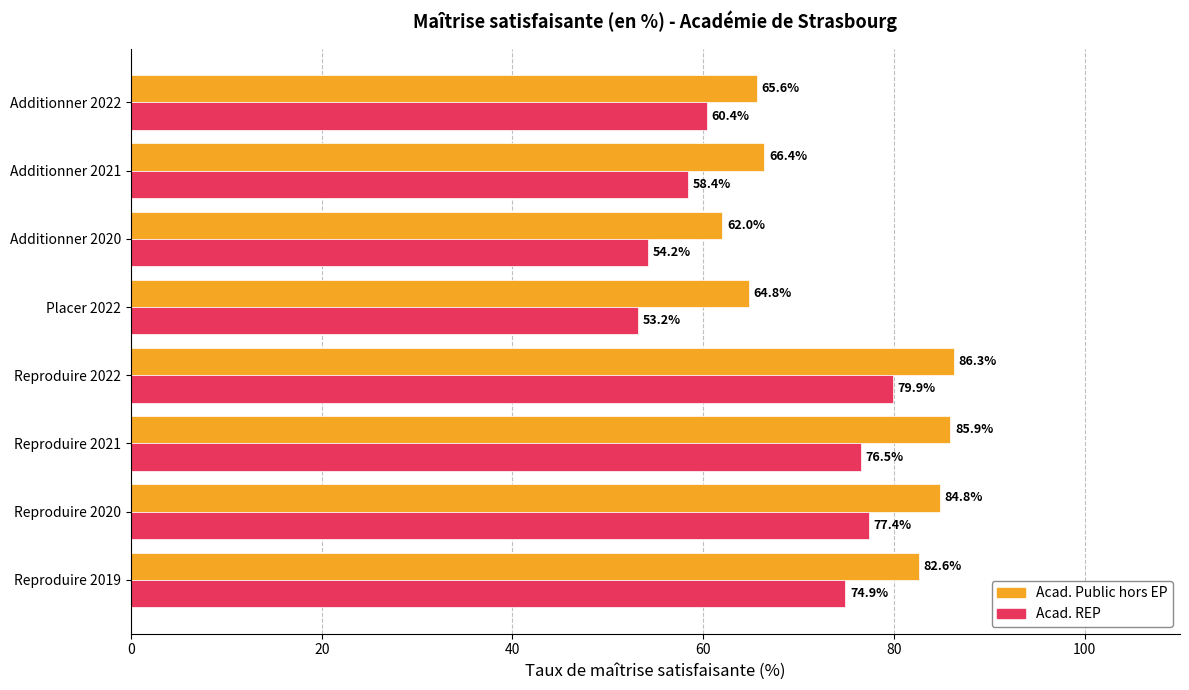

How many values in the Acad. Public hors EP series are below 82?

4